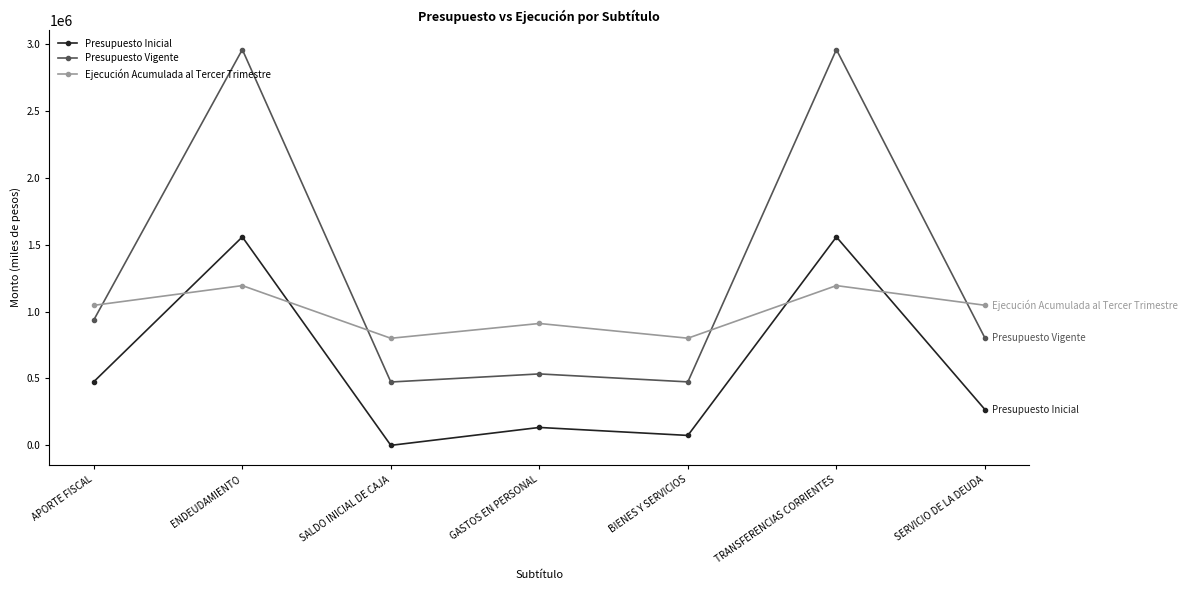

How many interior local valleys does the Presupuesto Inicial series have?

2